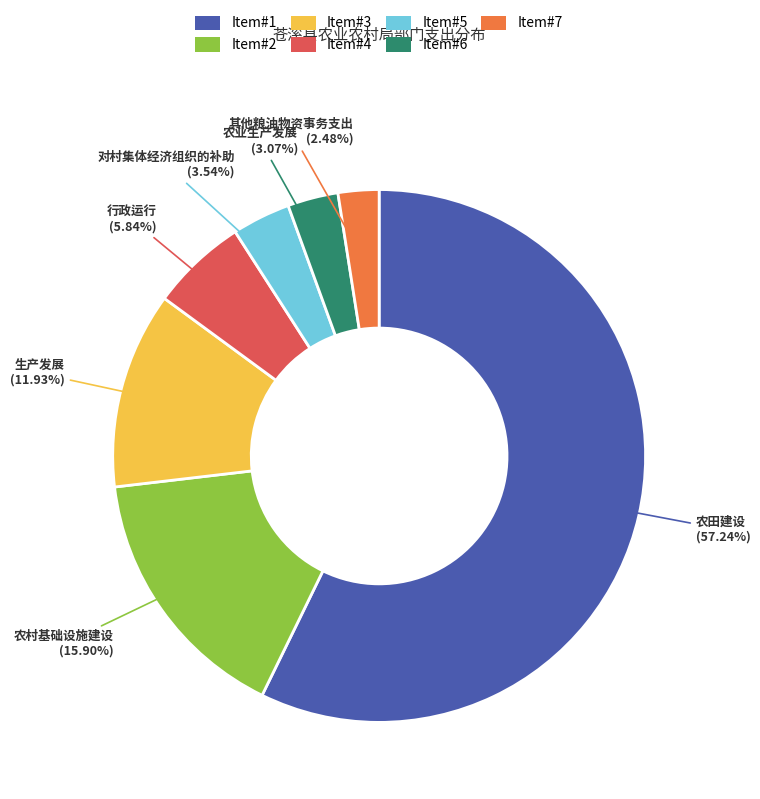

Is there a majority slice in this chart?

Yes